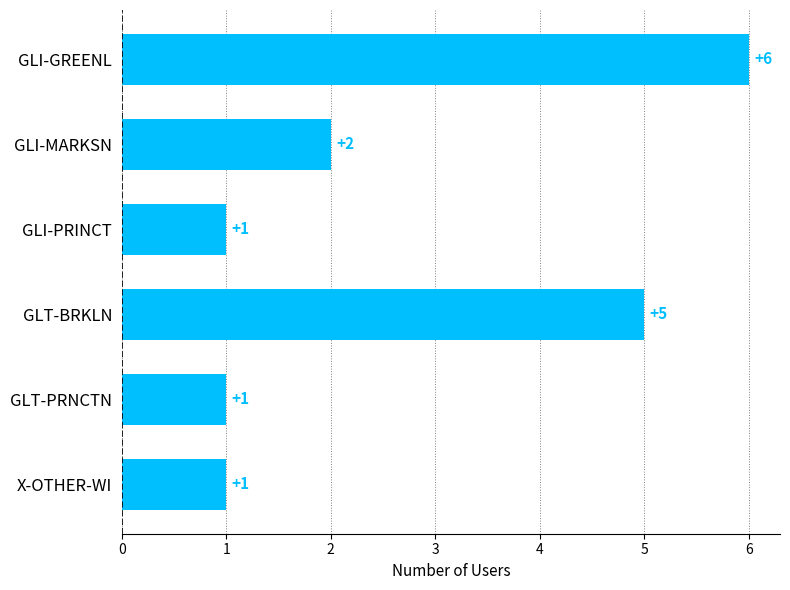

Reading bottom to top, extract all data points from this chart.

X-OTHER-WI=1	GLT-PRNCTN=1	GLT-BRKLN=5	GLI-PRINCT=1	GLI-MARKSN=2	GLI-GREENL=6